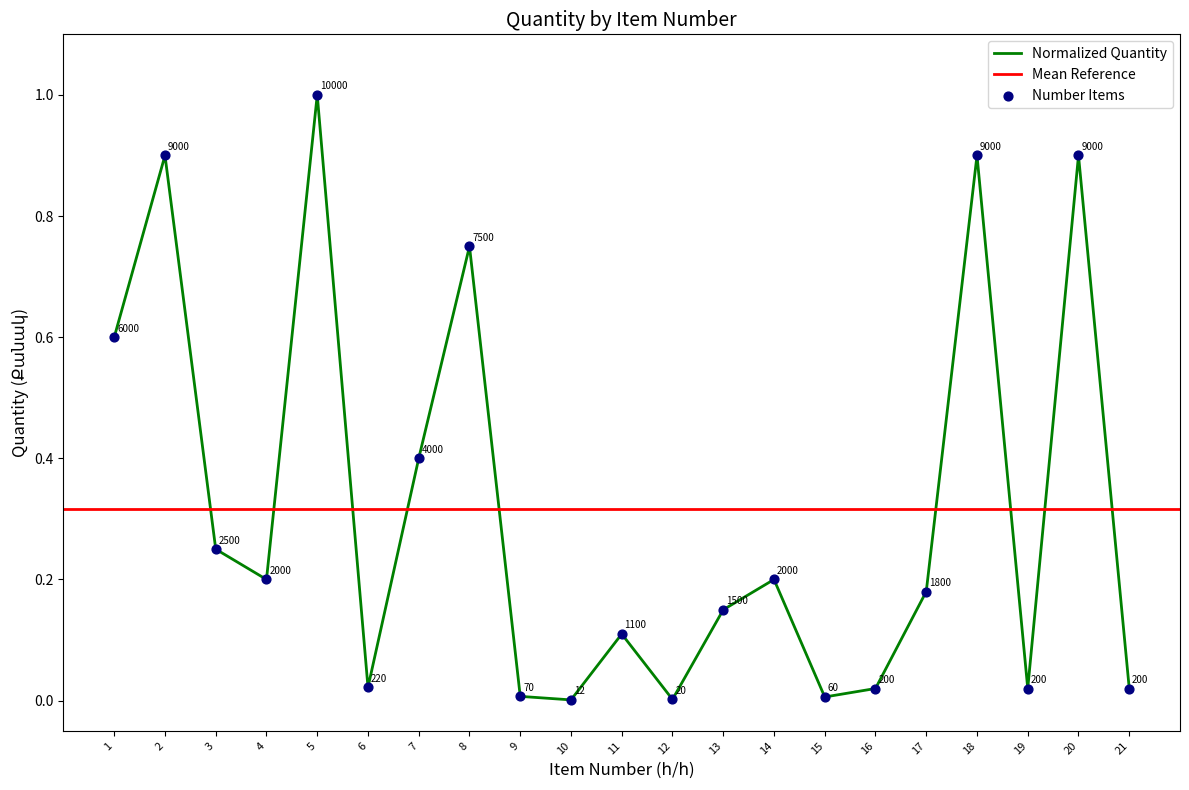

Between 13 and 4, which is larger?

4